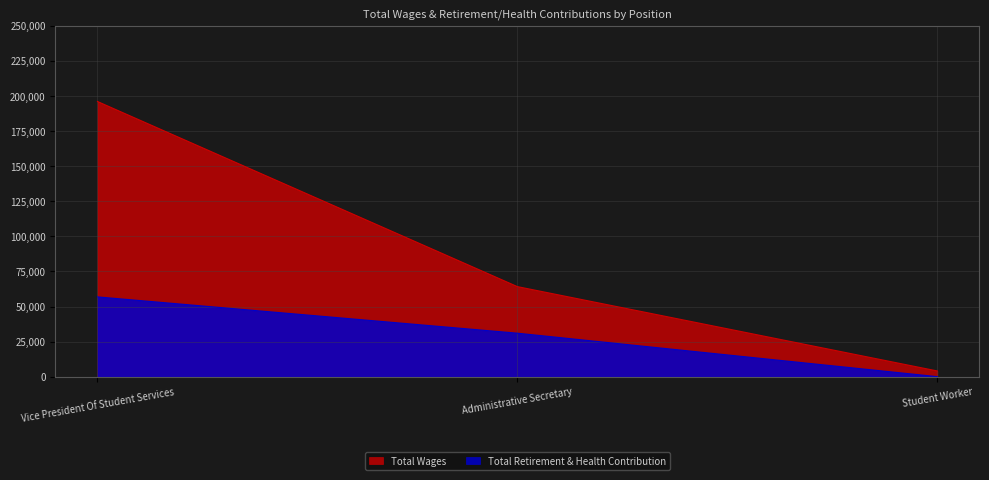

Reading left to right, extract all data points from this chart.

Total Wages: 196140	64181	4057
Total Retirement & Health Contribution: 56858	30978	0